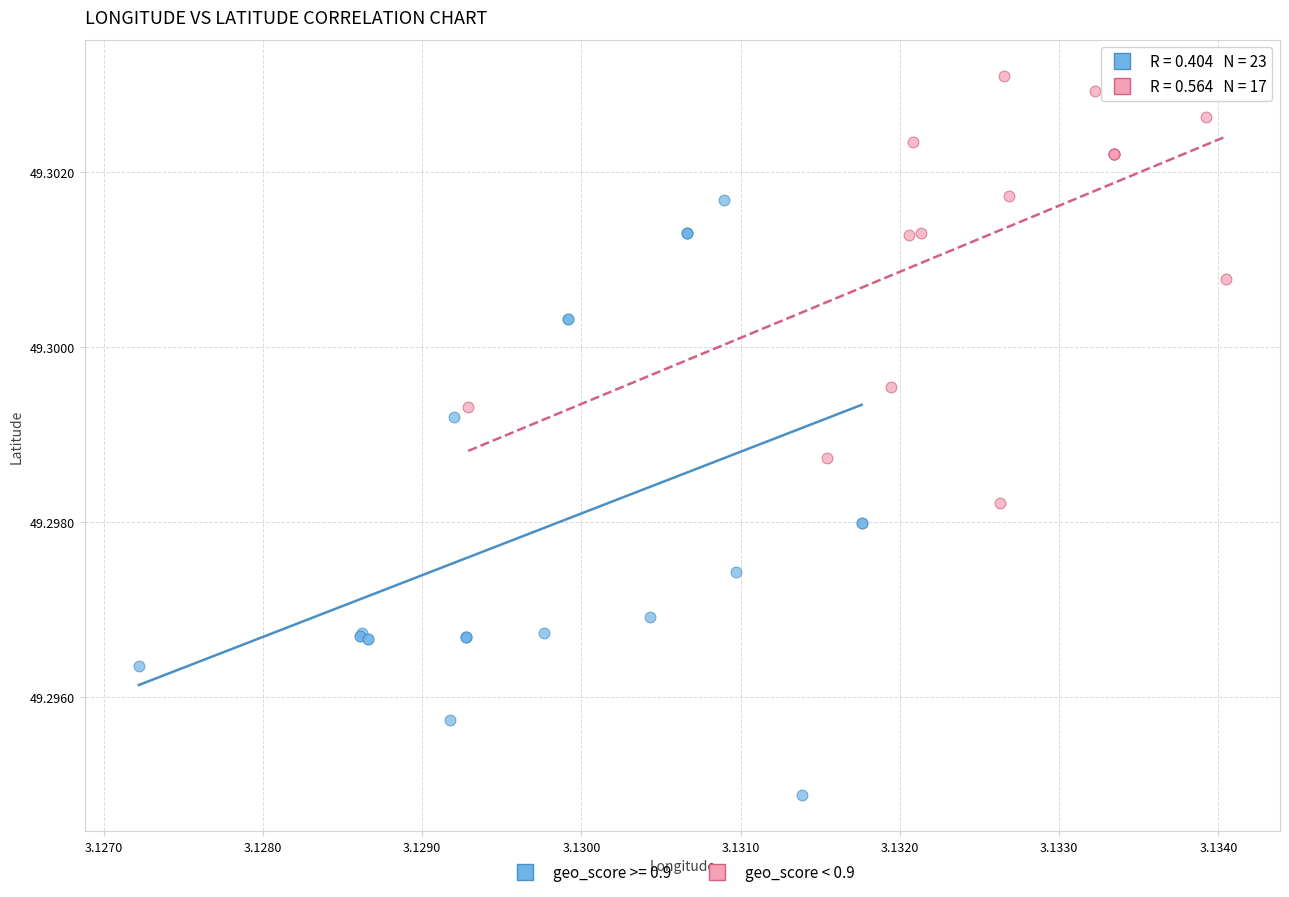

Which series has the largest Y range (max minus min)?

geo_score >= 0.9